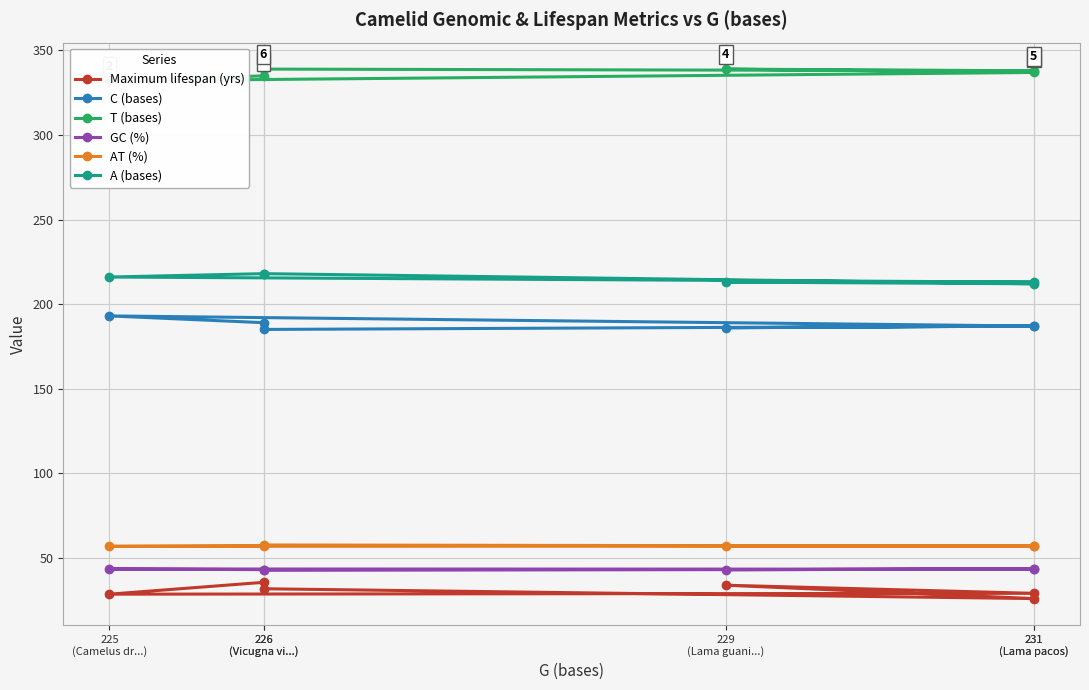

True or false: A (bases) and Maximum lifespan (yrs) cross at least once.

False